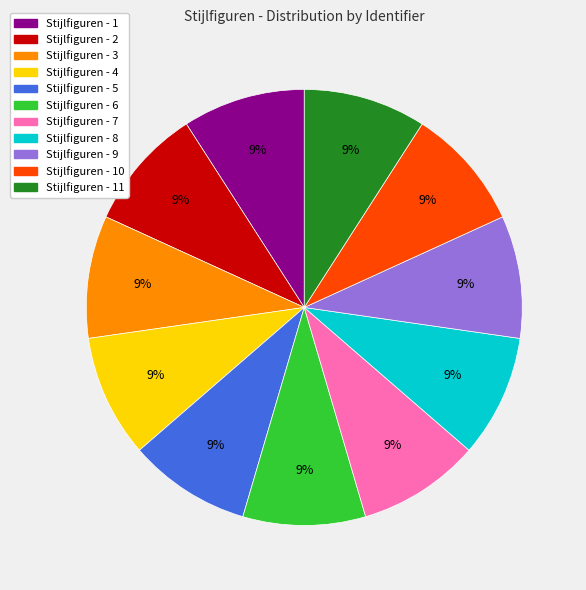

To the nearest percent, what portion does Stijlfiguren - 10 represent?

9%